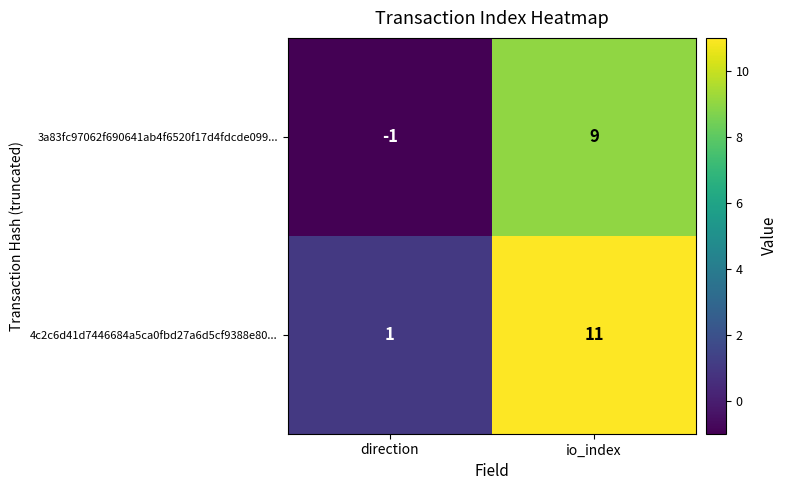

List the series in order of their overall mean, lowest first.

3a83fc97062f690641ab4f6520f17d4fdcde099..., 4c2c6d41d7446684a5ca0fbd27a6d5cf9388e80...